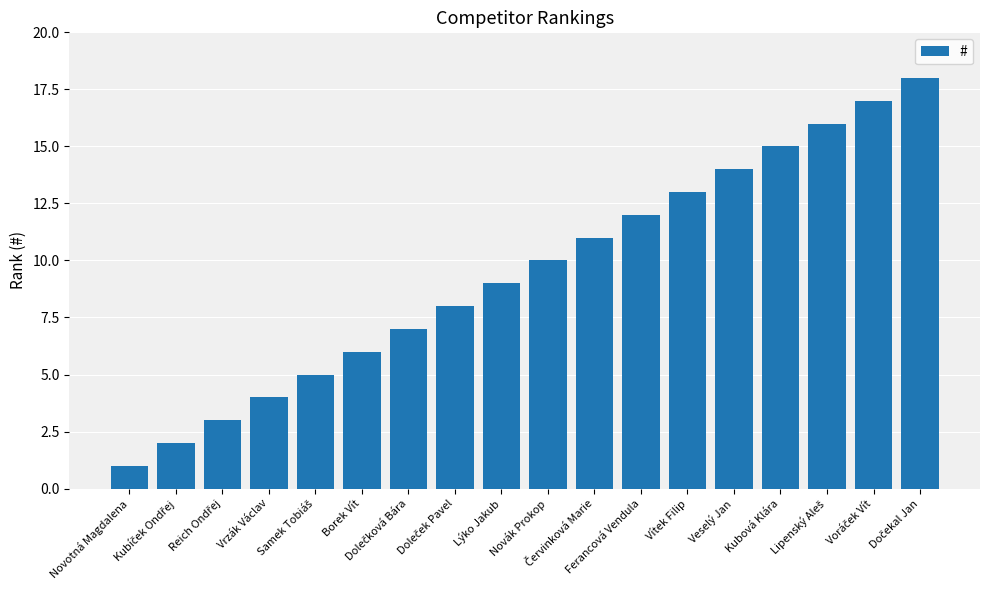

What is the sum of all values?

171